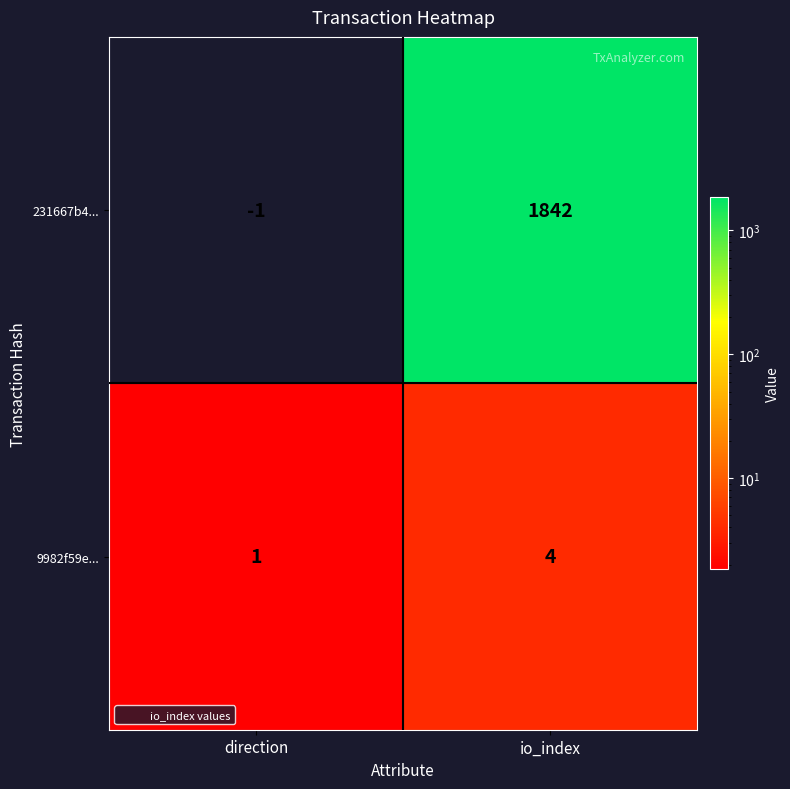

What is the approximate value of 231667b4... at io_index?

1842